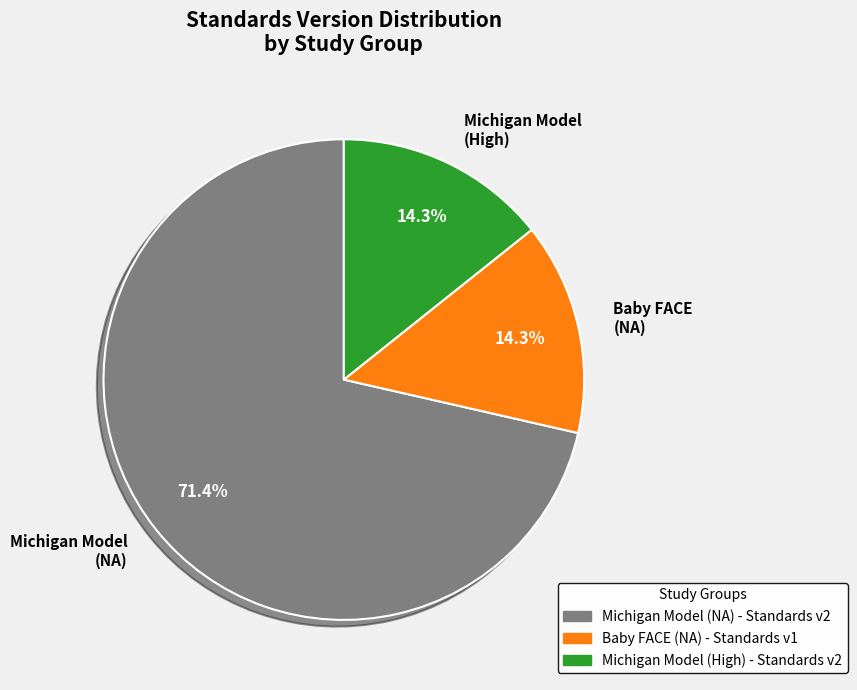

What is the largest slice in the pie chart?

Michigan Model (NA)